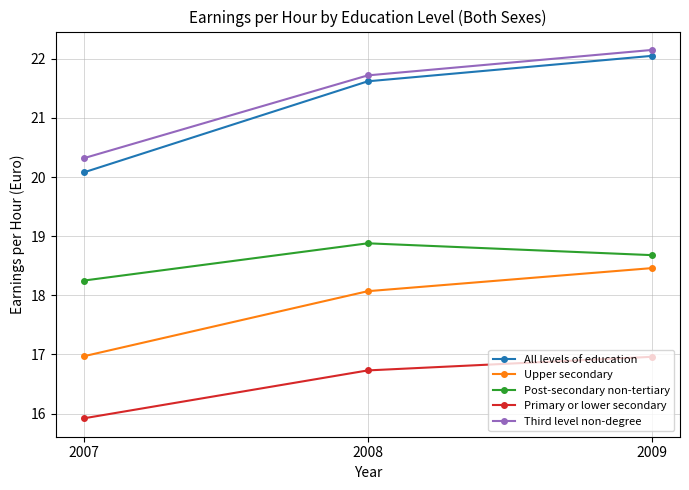

True or false: Upper secondary has a value of 18.1 at 2008.

True